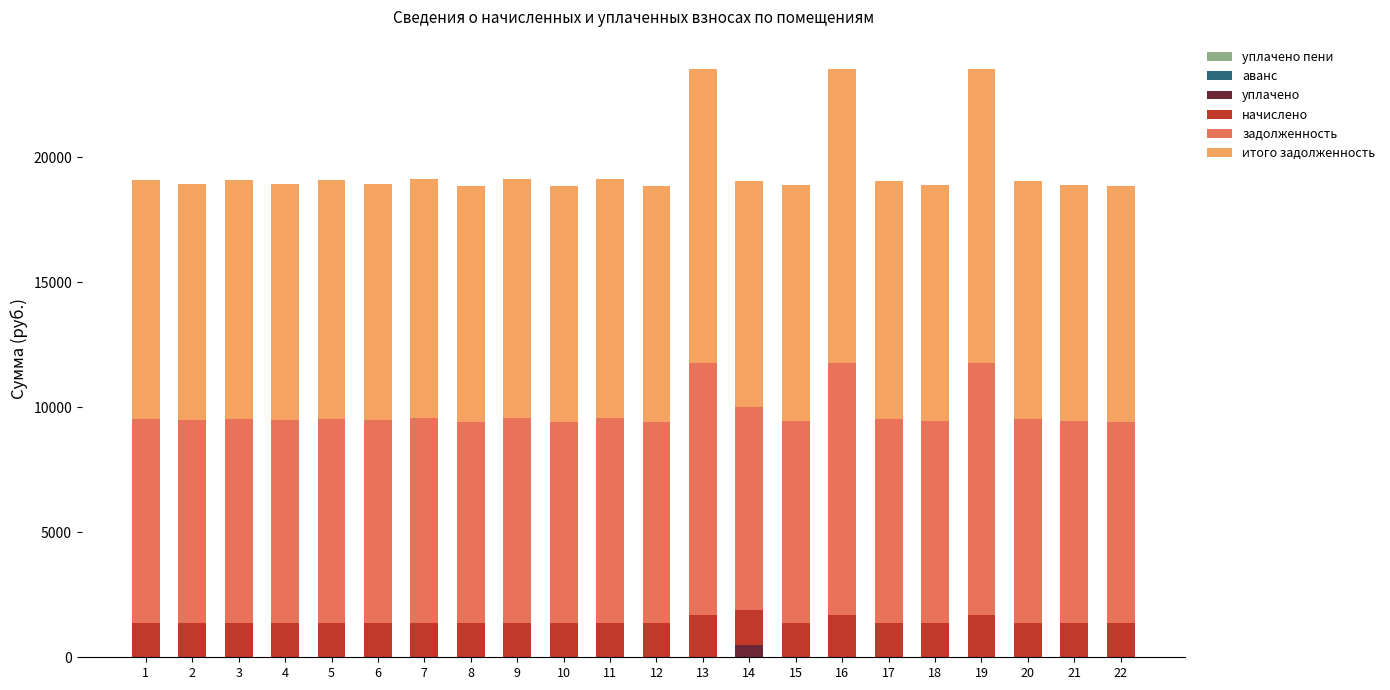

The value of уплачено at 7 is 0.0. True or false?

True